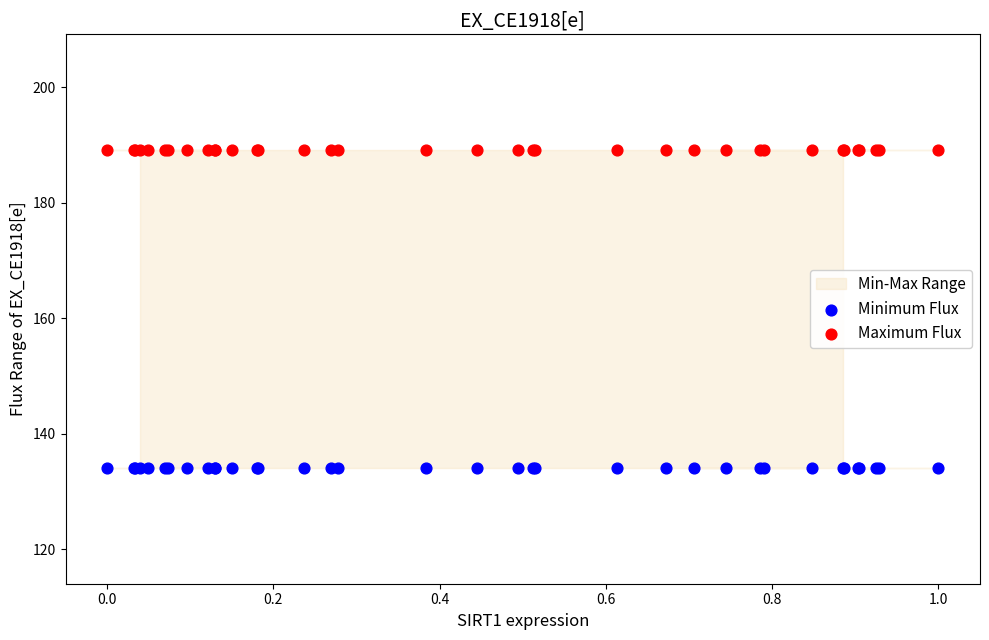

Which series reaches the minimum Y coordinate?

Minimum Flux